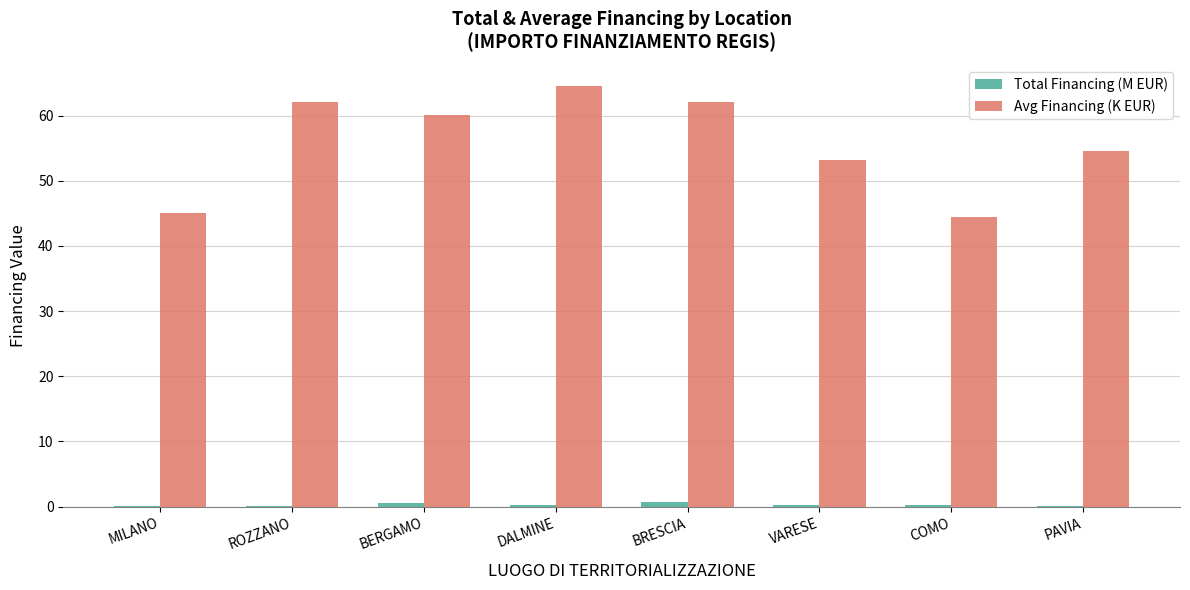

Which series has the largest total across all categories?

Avg Financing (K EUR)